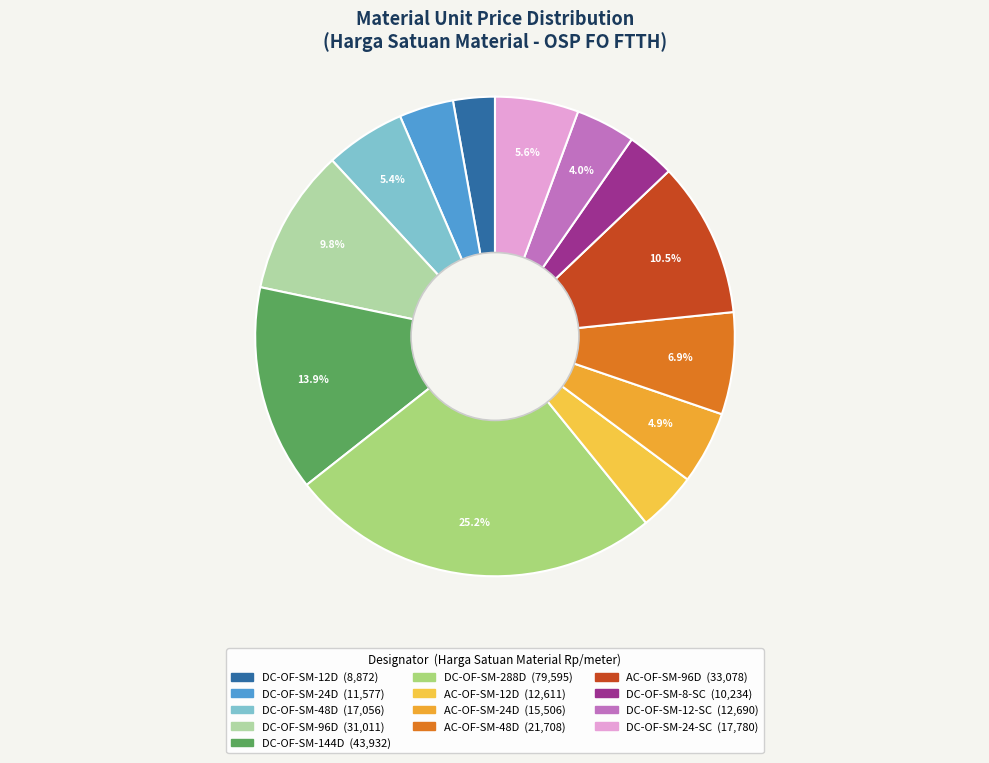

To the nearest percent, what percentage of the pie is DC-OF-SM-12D?

3%